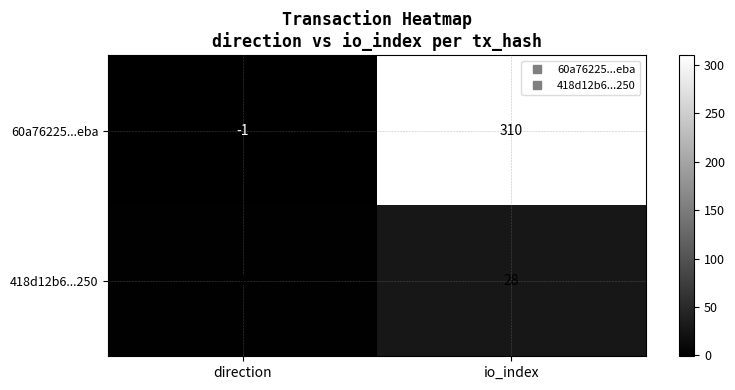

Reading left to right, what are all the values shown in this chart?

60a76225...eba: -1	310
418d12b6...250: 1	28